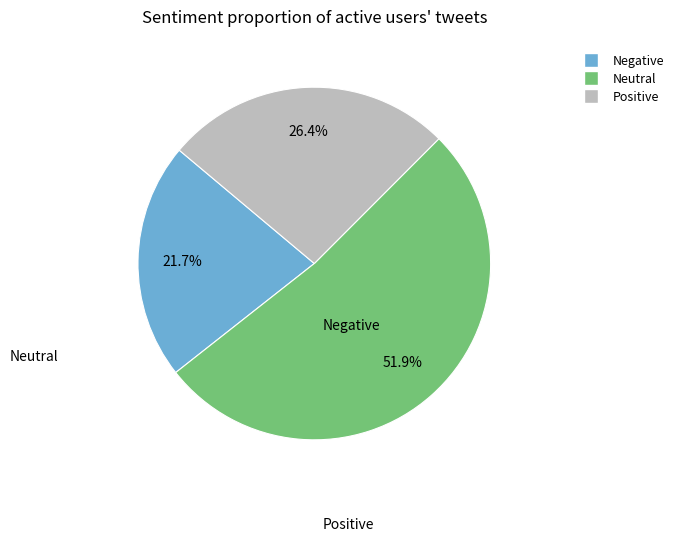

Is there a majority slice in this chart?

Yes